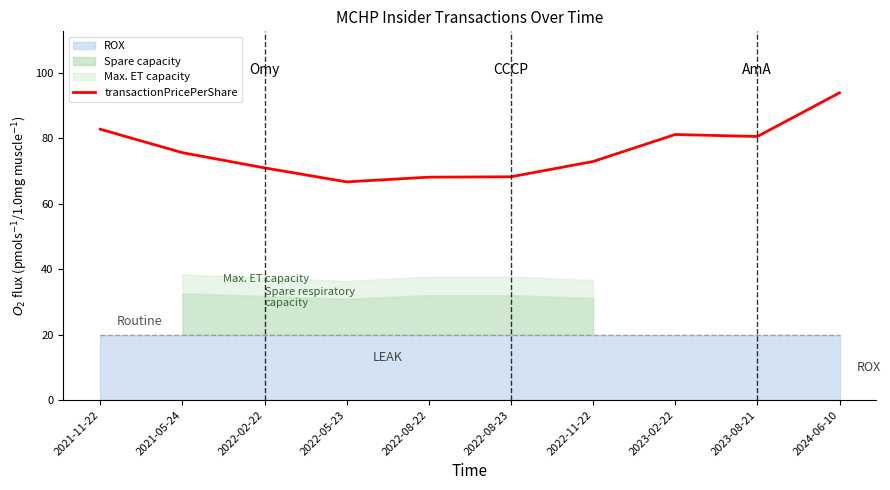

The transactionPricePerShare series shows 115.6 at 2022-11-22. True or false?

False